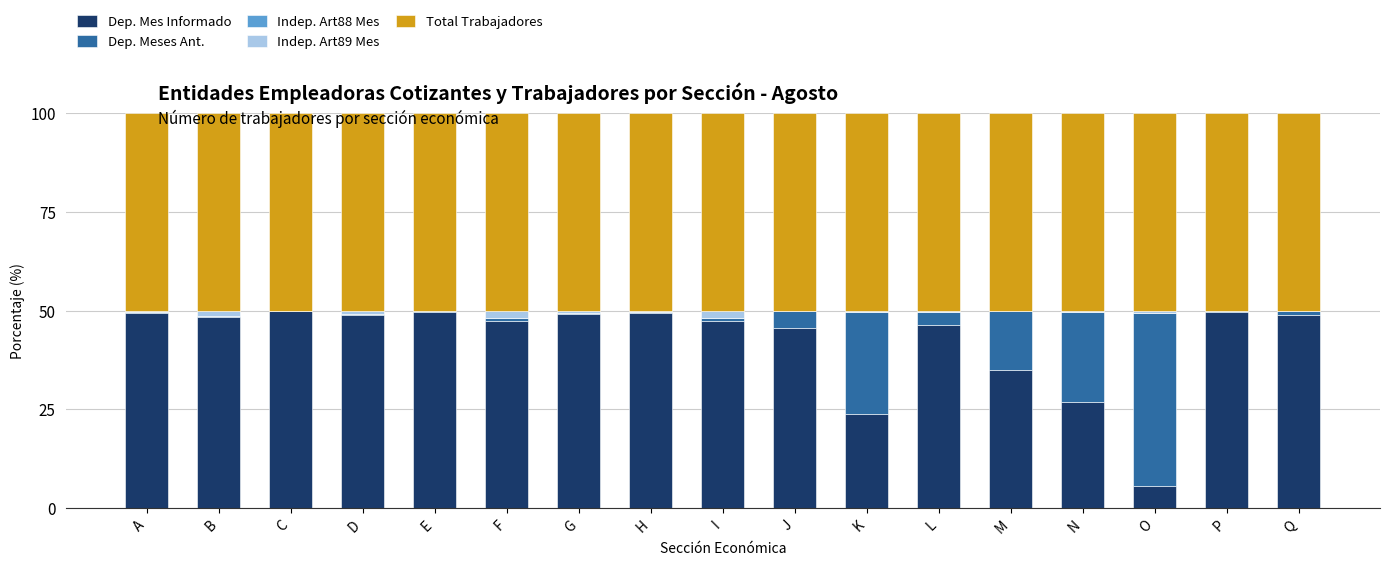

True or false: Dep. Mes Informado has a value of 14.3 at K.

False